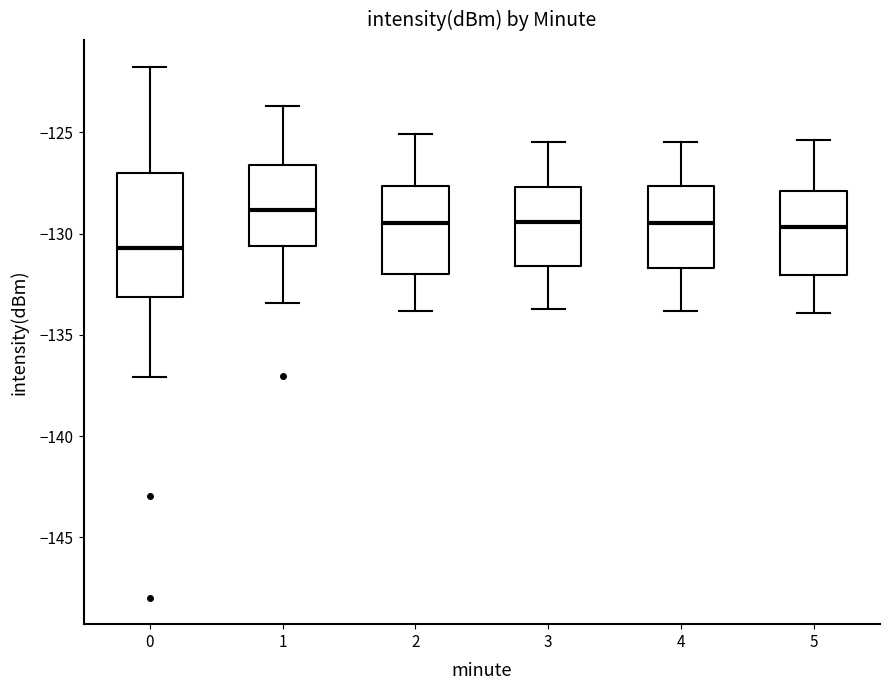

Which box has the lowest median line?

0